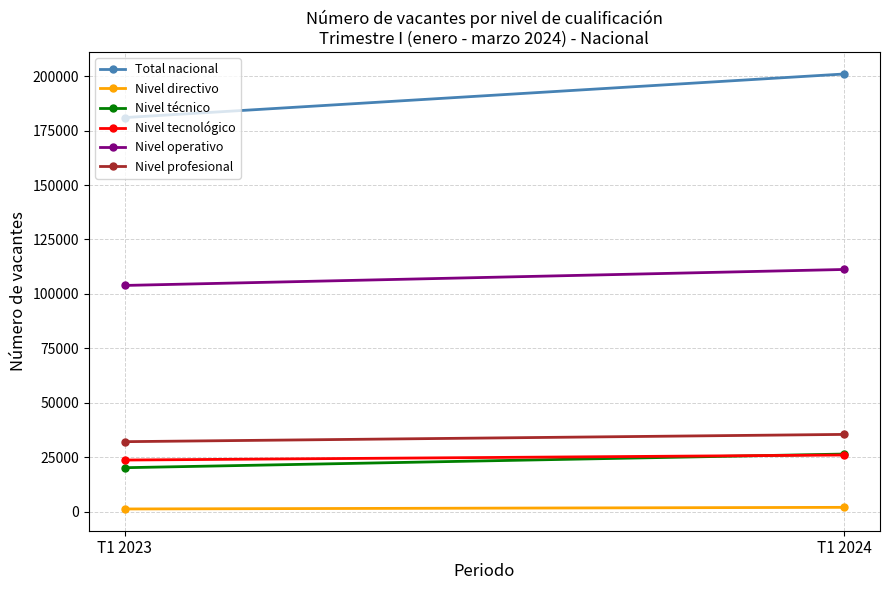

The Nivel operativo series shows 186949 at T1 2024. True or false?

False